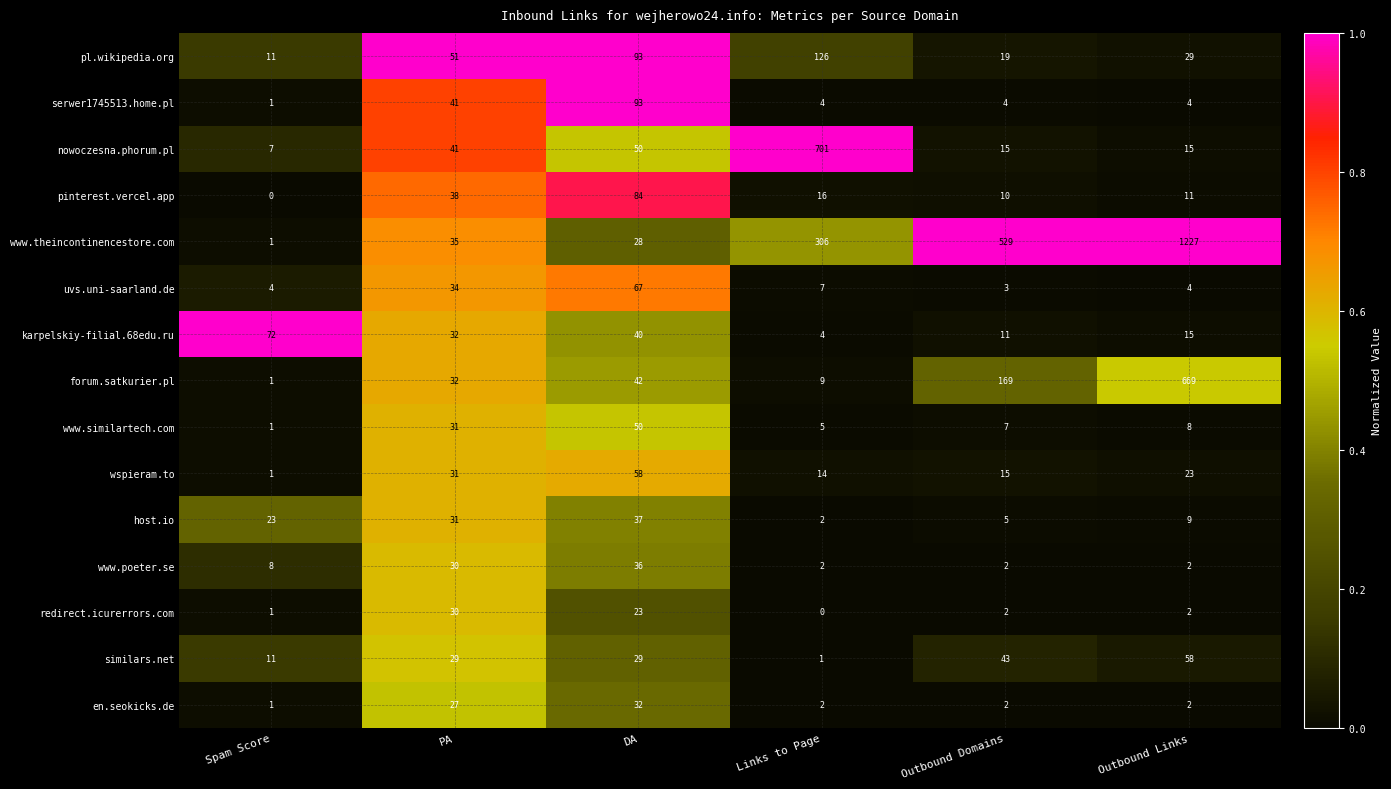

True or false: www.poeter.se has a value of 1 at Outbound Domains.

False